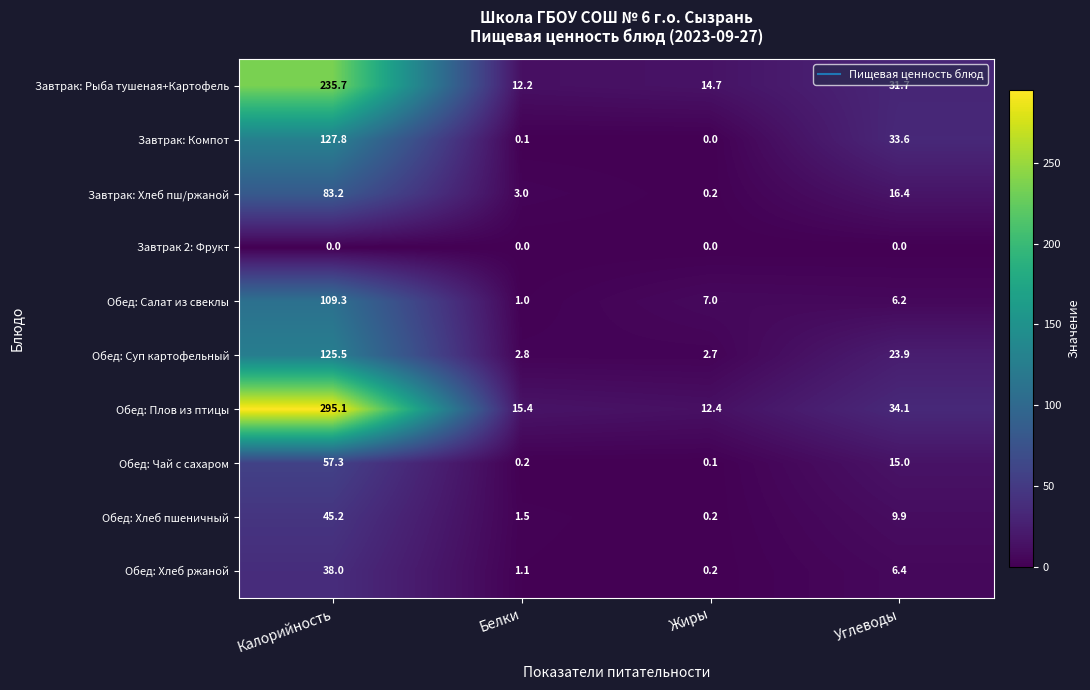

Rank the categories by Обед: Чай с сахаром value from highest to lowest.

Калорийность, Углеводы, Белки, Жиры